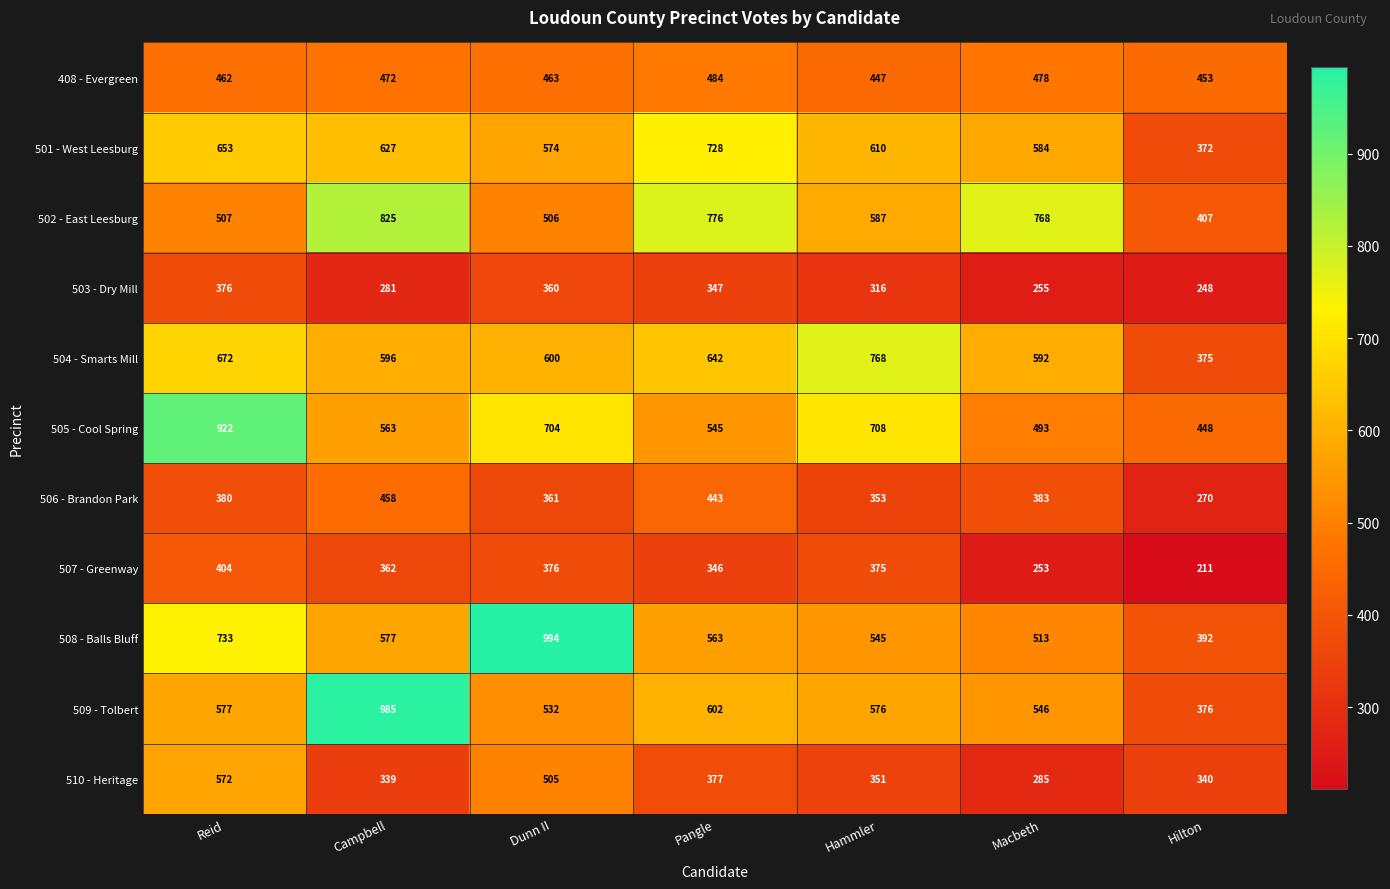

Which series has the widest spread of values?

509 - Tolbert